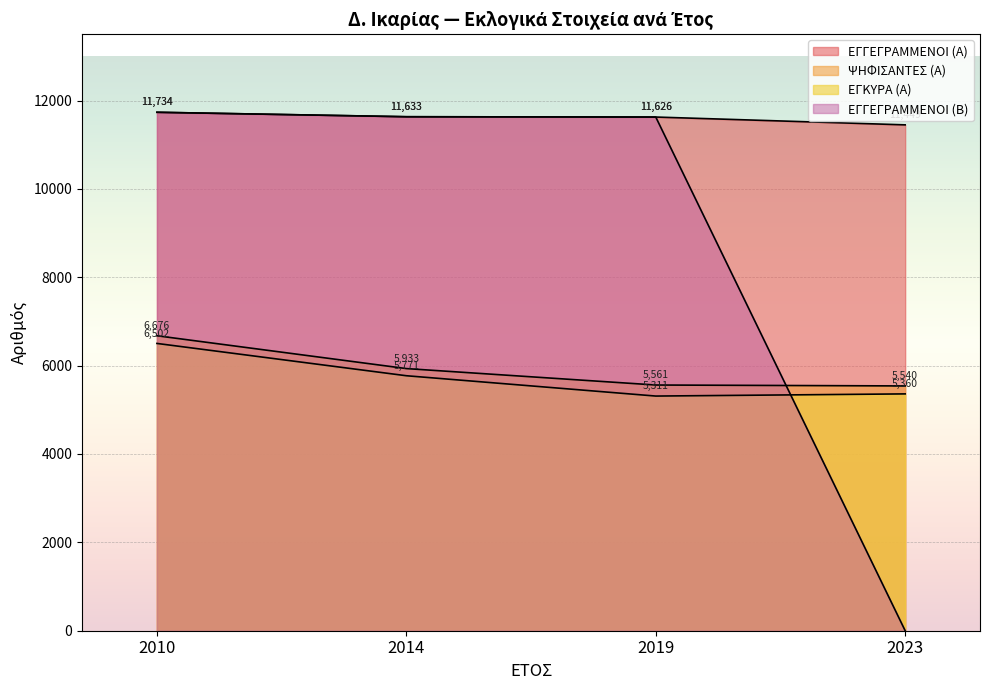

True or false: ΕΓΓΕΓΡΑΜΜΕΝΟΙ (Α) and ΕΓΓΕΓΡΑΜΜΕΝΟΙ (Β) cross at least once.

False